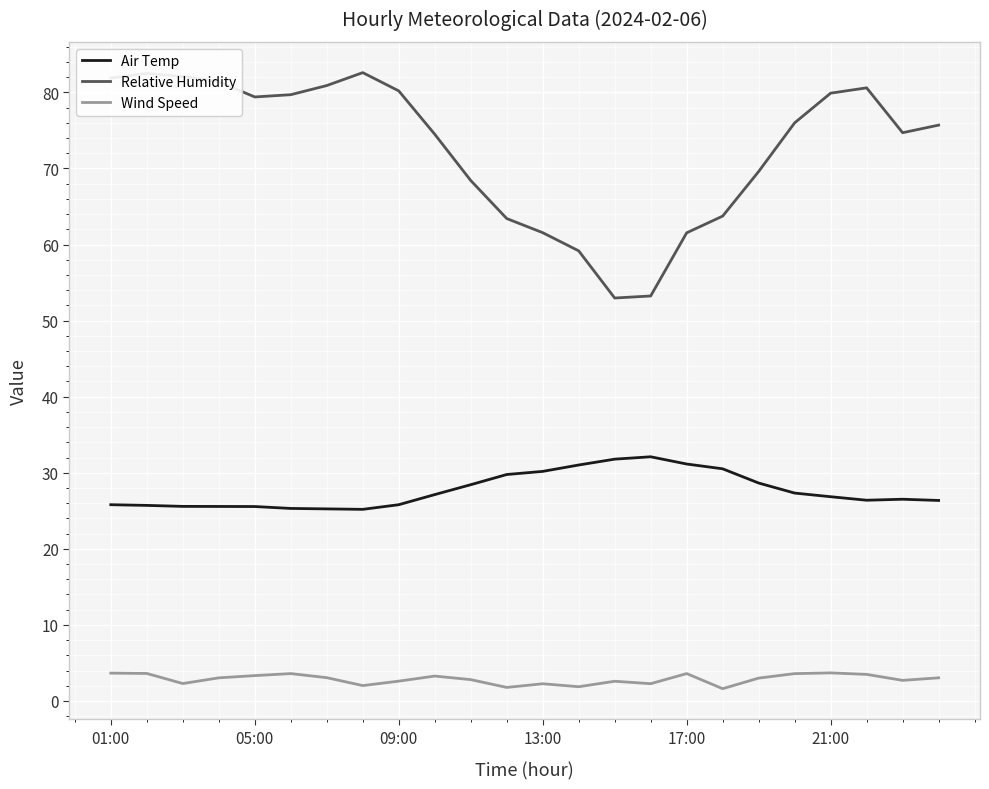

Which series has the largest total across all categories?

Relative Humidity